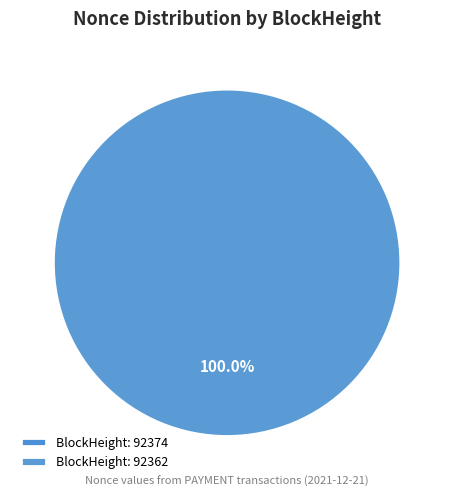

Is the sum of 92362 and 92374 greater than half?

Yes